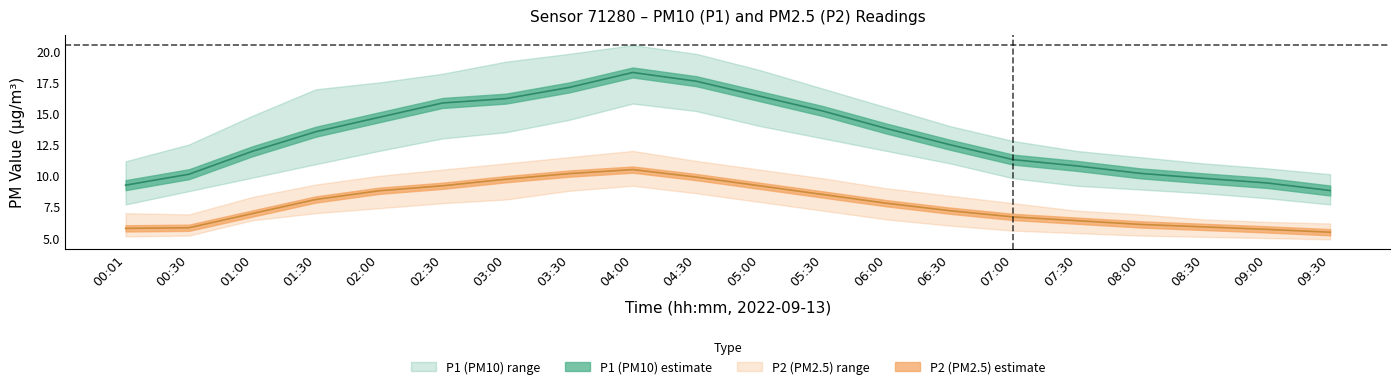

True or false: P2_lower and P2_upper intersect in this chart.

False